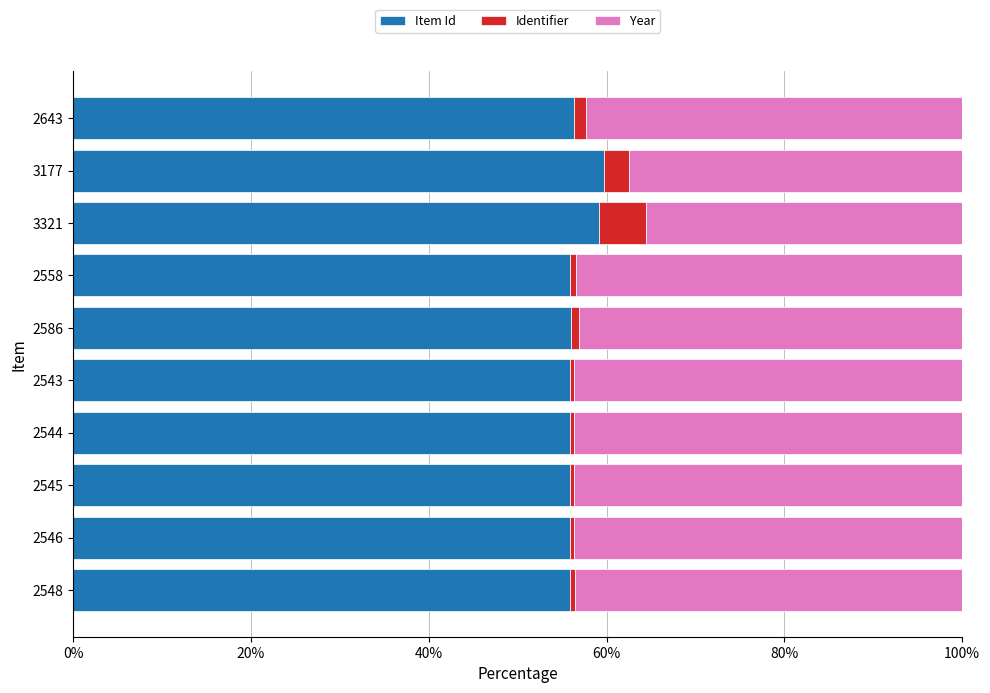

What is the maximum value for Item Id?

59.7